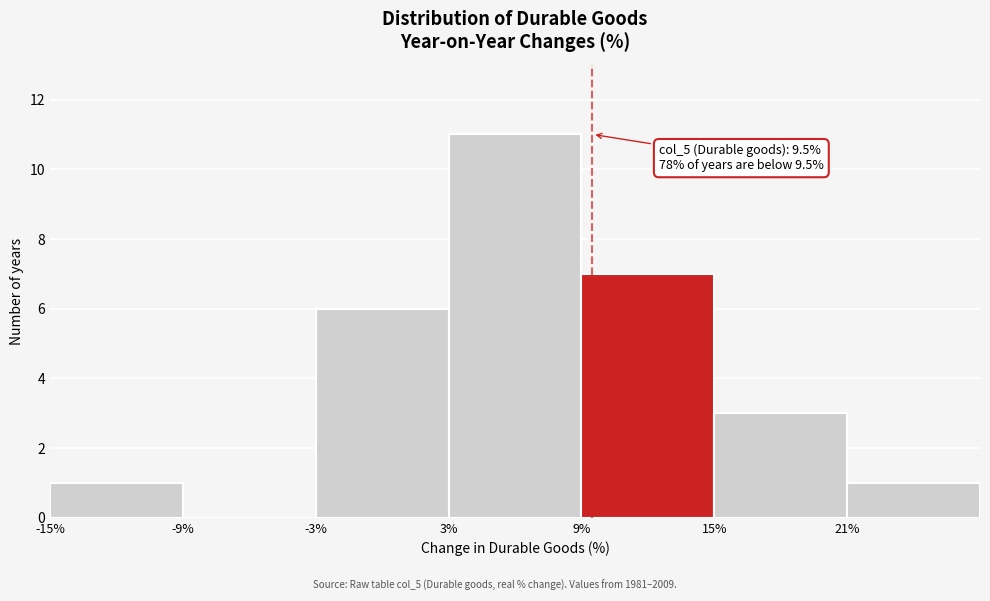

Over which range of the x-axis is the bar tallest?

3 to 9